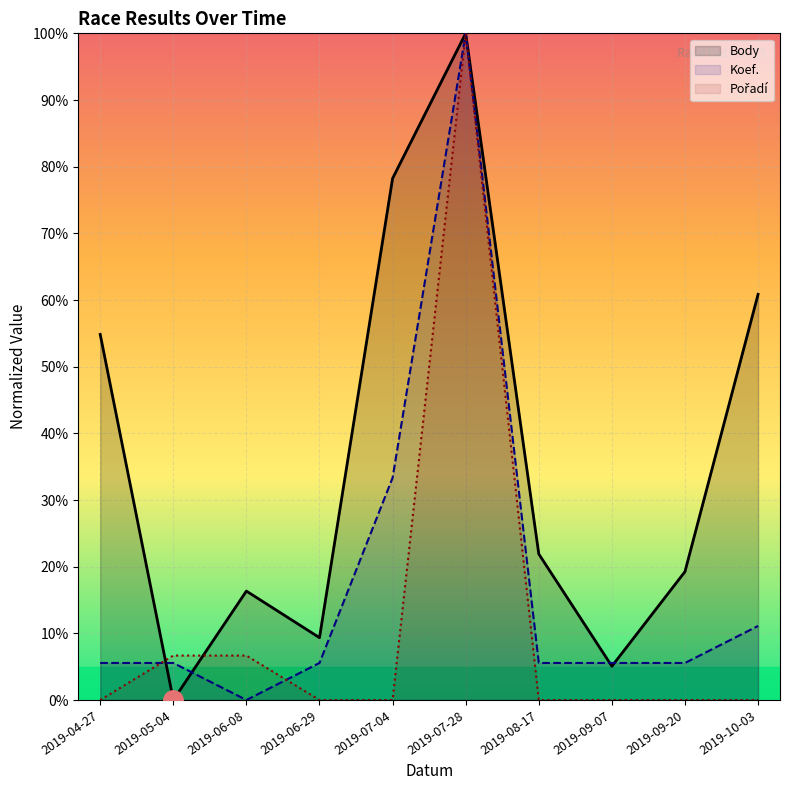

Is it true that Body equals 3.0 at 2019-06-29?

False